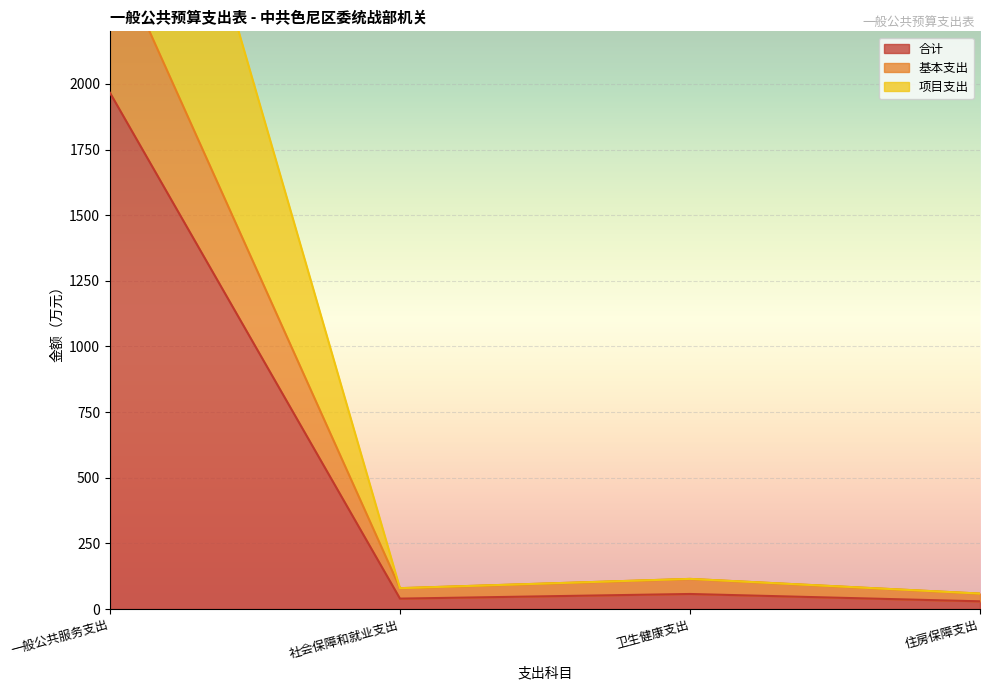

What is the label of the 1st point from the right?

住房保障支出